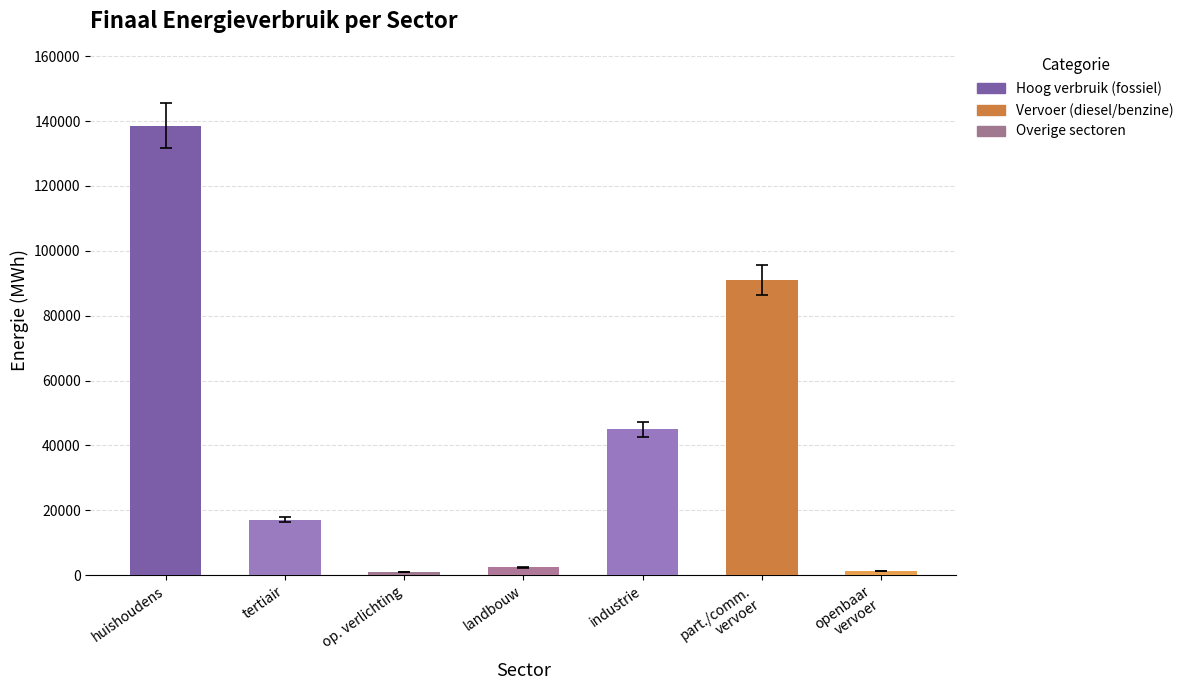

How many bars are there in total?

7